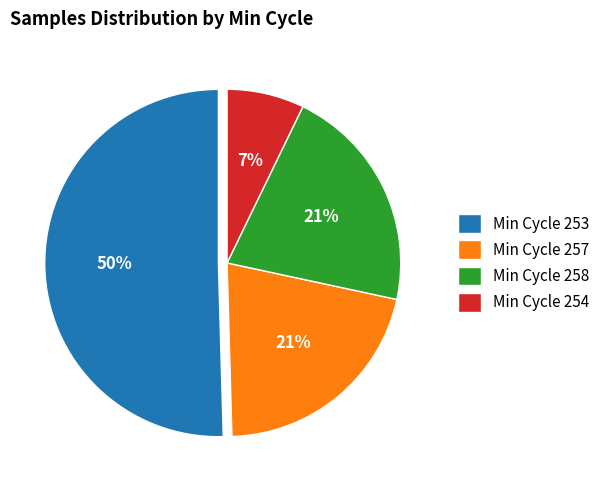

Is it true that Min Cycle 253 is 50% of the pie?

True